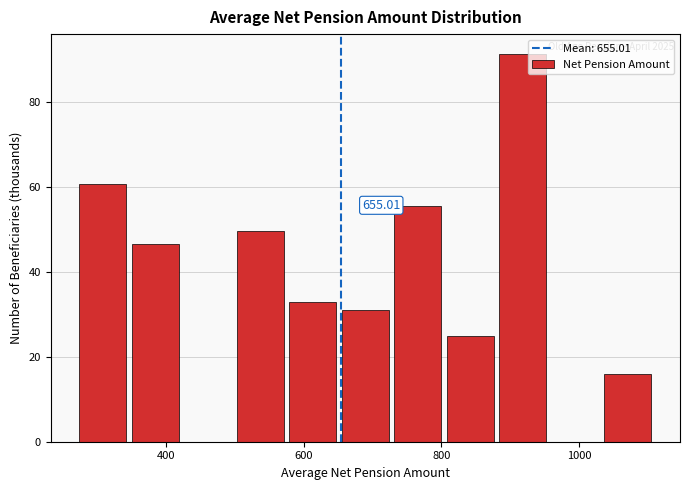

Around what value on the x-axis is the tallest bar? Give the approximate position of its centre, as read against the axis.

920